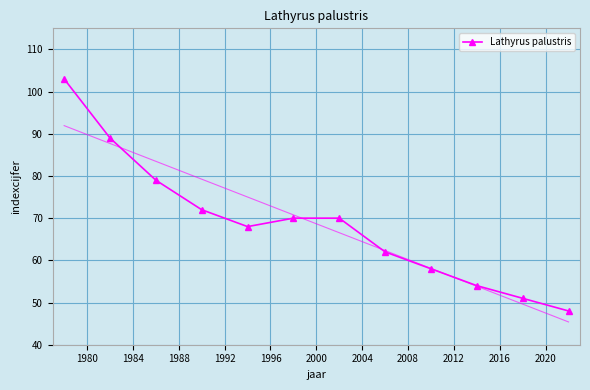

What is the difference between the maximum and minimum values?

55